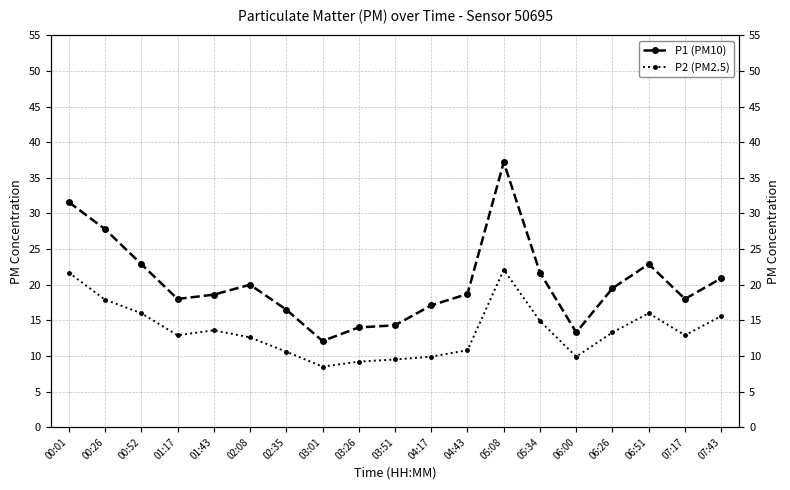

Where is the first local minimum for P2 (PM2.5)?

01:17